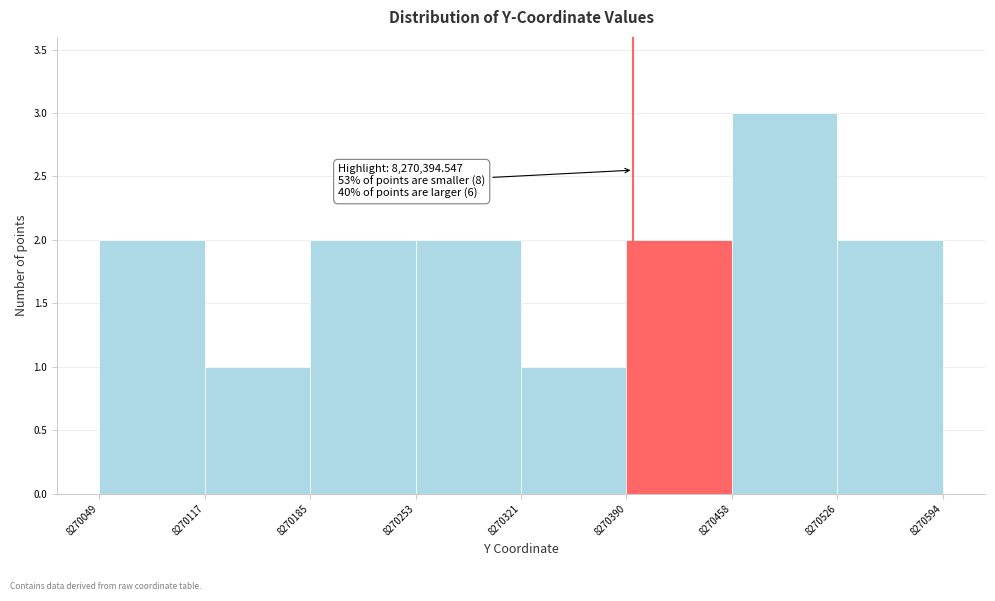

Over which range of the x-axis is the bar tallest?

8270458 to 8270526